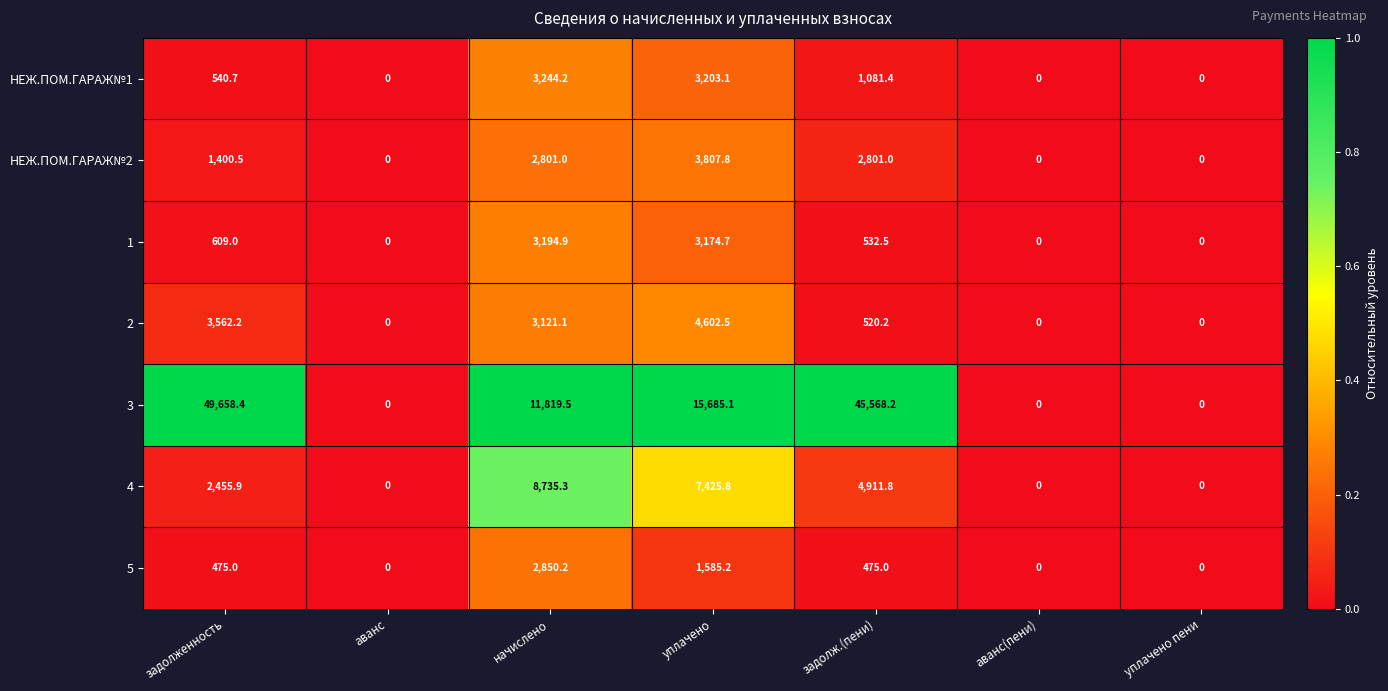

What is the maximum value shown in the chart?

49658.4